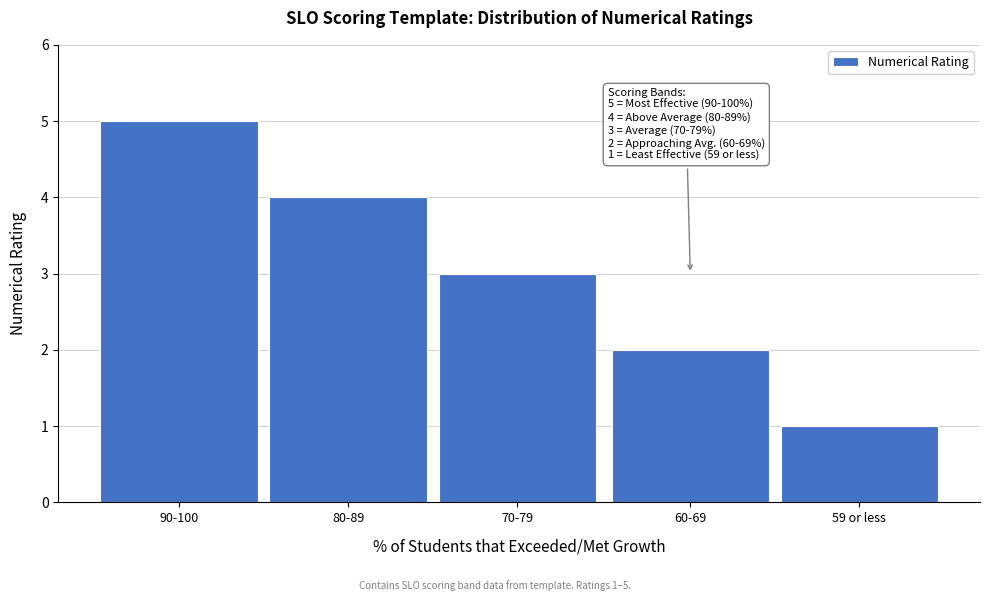

Reading left to right, extract all data points from this chart.

5	4	3	2	1